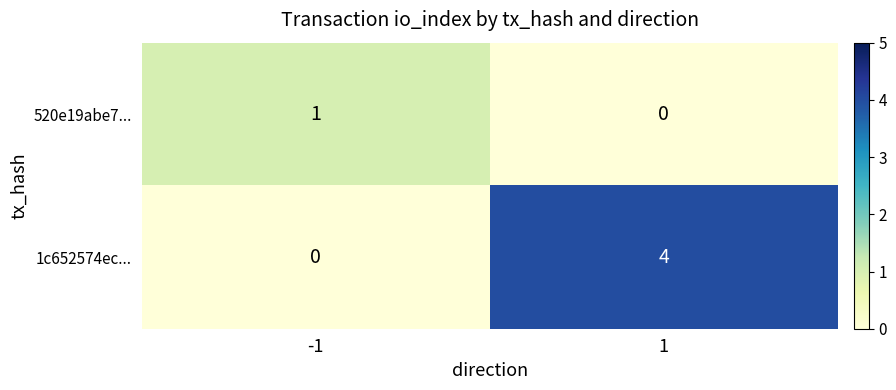

Between -1 and 1, which series saw the biggest shift?

1c652574ec...